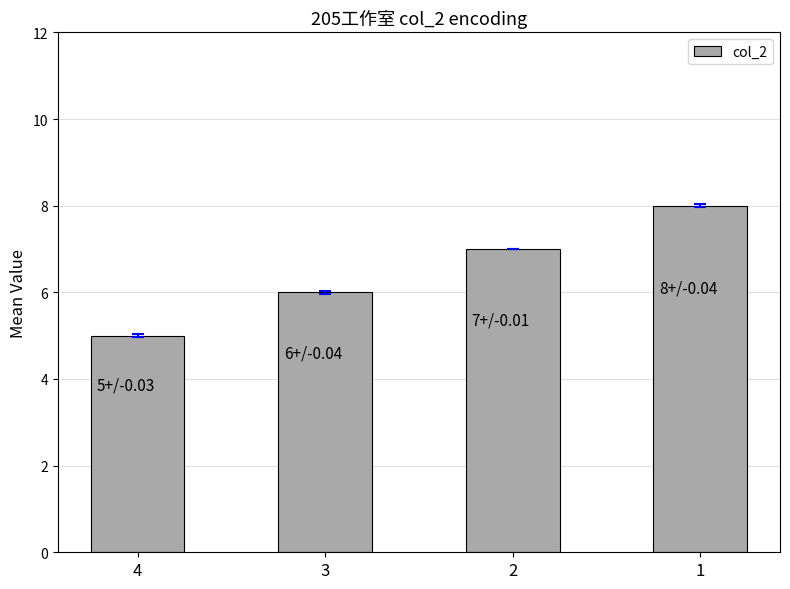

What is the sum of all values?

26